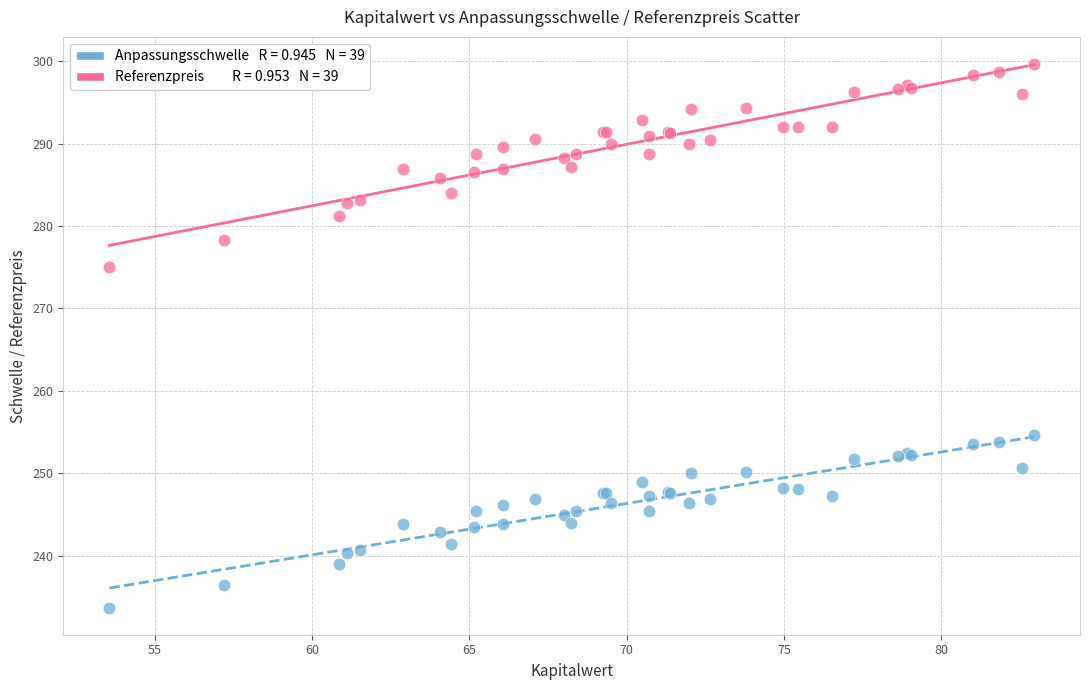

Across all series, what Y value is closest to 266?

275.0